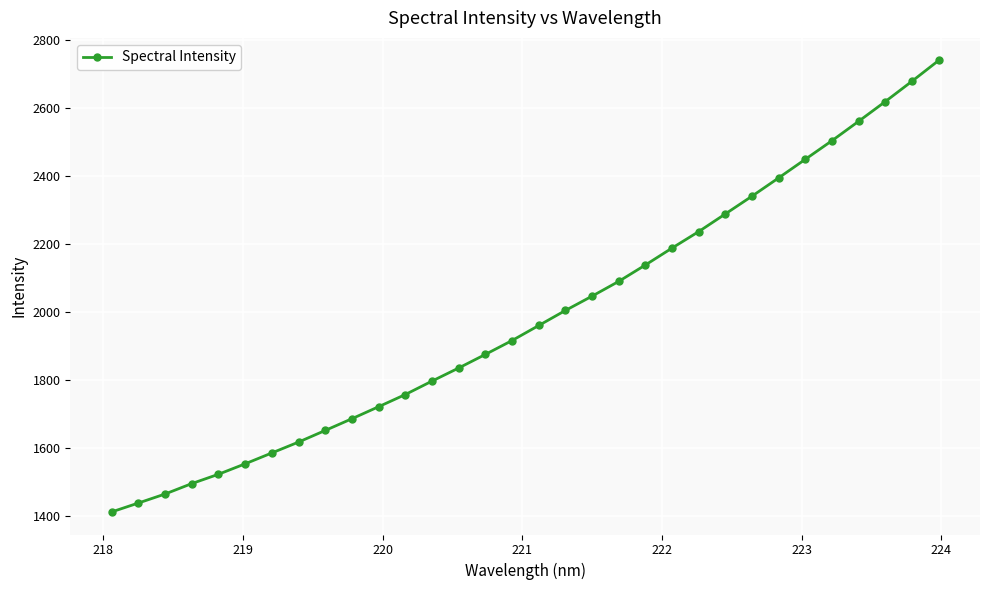

What is the value of the 17th point from the left?

1959.7